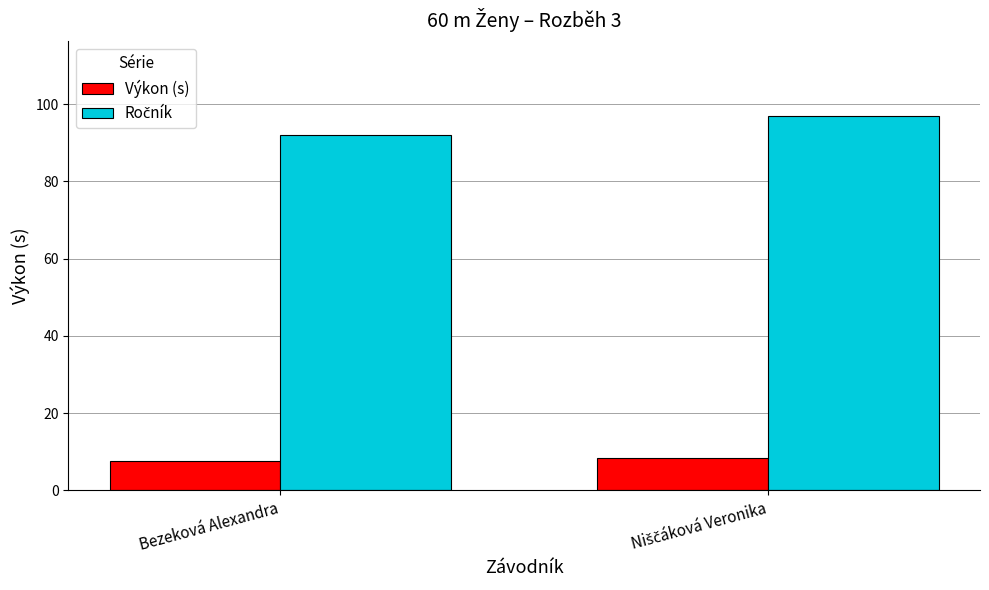

The value of Výkon (s) at Bezeková Alexandra is 12.4. True or false?

False